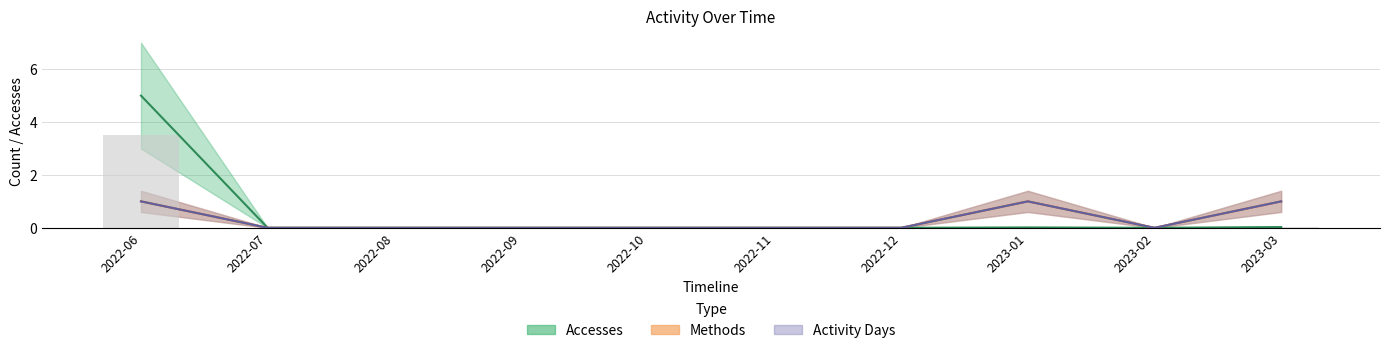

At which category does the chart reach its peak across all series?

2022-06